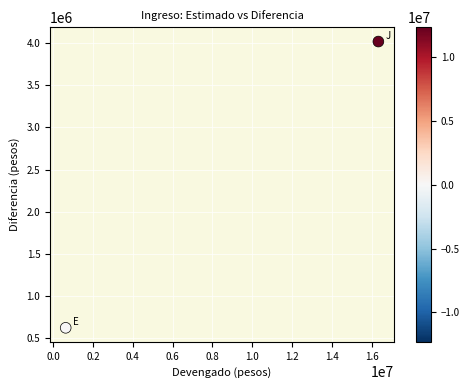

What is the average Y value?

2320089.7